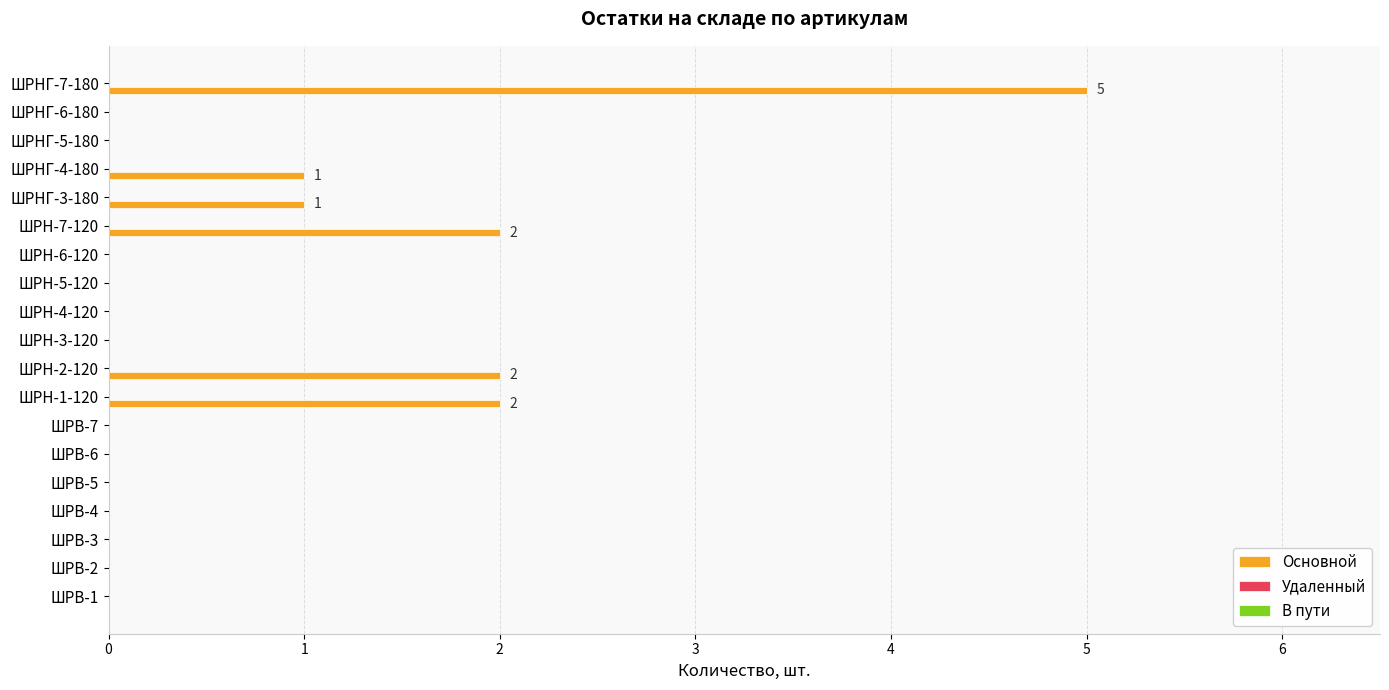

What is the change in value from ШРВ-4 to ШРНГ-3-180?

+1